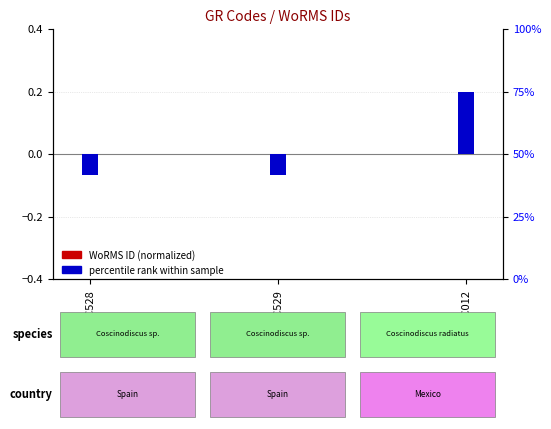

At which label does percentile rank within sample first exceed 0?

ECC012